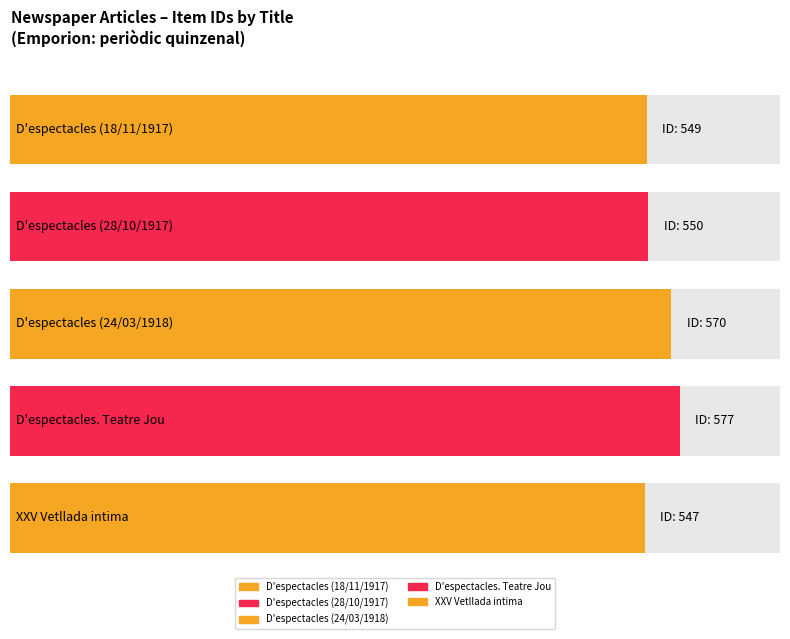

Rank the categories by value from lowest to highest.

XXV Vetllada intima, D'espectacles (18/11/1917), D'espectacles (28/10/1917), D'espectacles (24/03/1918), D'espectacles. Teatre Jou